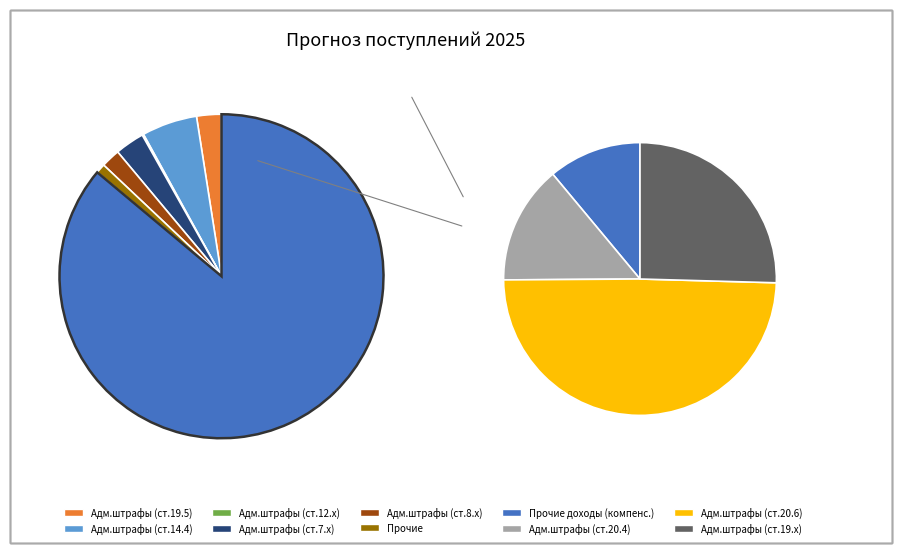

To the nearest percent, what is the combined percentage of Row 8 and Row 9?

6%